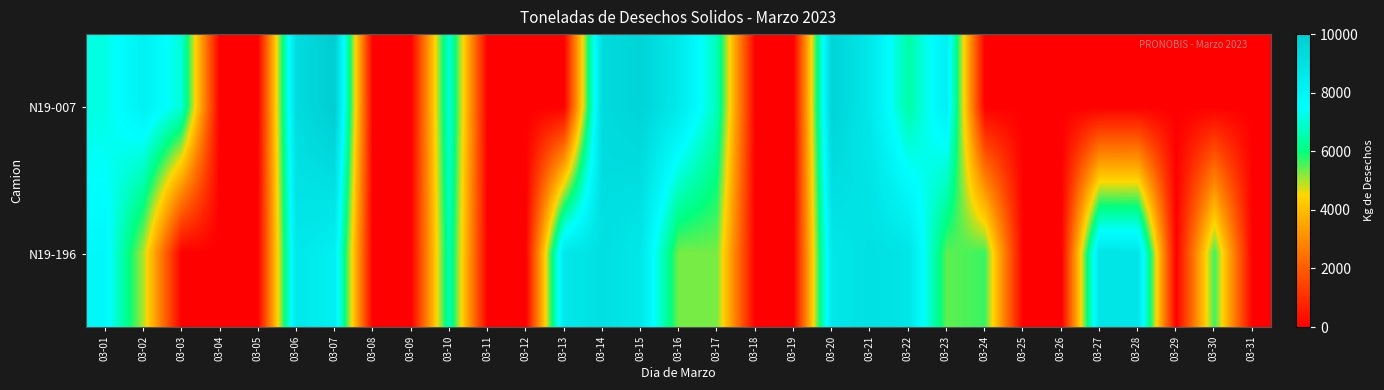

Reading left to right, list all the values displayed in this chart.

N19-007: 03-01=7180	03-02=8180	03-03=7040	03-04=0	03-05=0	03-06=9240	03-07=9980	03-08=0	03-09=0	03-10=7060	03-11=0	03-12=0	03-13=0	03-14=9300	03-15=9640	03-16=8580	03-17=6680	03-18=0	03-19=0	03-20=9660	03-21=8620	03-22=6440	03-23=8220	03-24=0	03-25=0	03-26=0	03-27=0	03-28=0	03-29=0	03-30=0	03-31=0
N19-196: 03-01=7800	03-02=4980	03-03=0	03-04=0	03-05=0	03-06=8600	03-07=8260	03-08=0	03-09=0	03-10=6640	03-11=0	03-12=0	03-13=8640	03-14=9060	03-15=8660	03-16=5300	03-17=5300	03-18=0	03-19=0	03-20=8660	03-21=9020	03-22=8800	03-23=5440	03-24=5660	03-25=0	03-26=0	03-27=8800	03-28=8780	03-29=0	03-30=5660	03-31=0